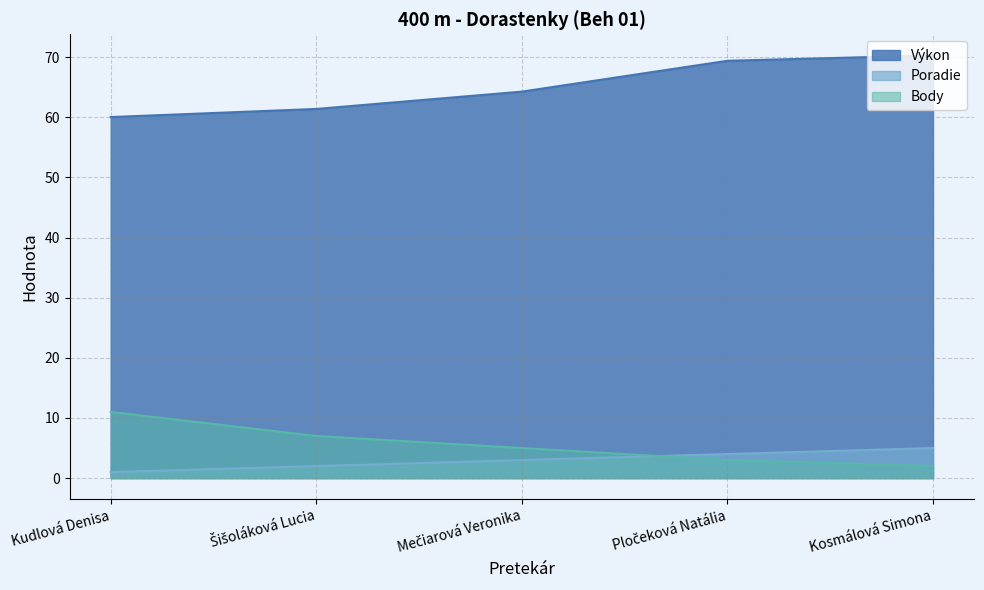

True or false: Výkon has a value of 70.3 at Kosmálová Simona.

True